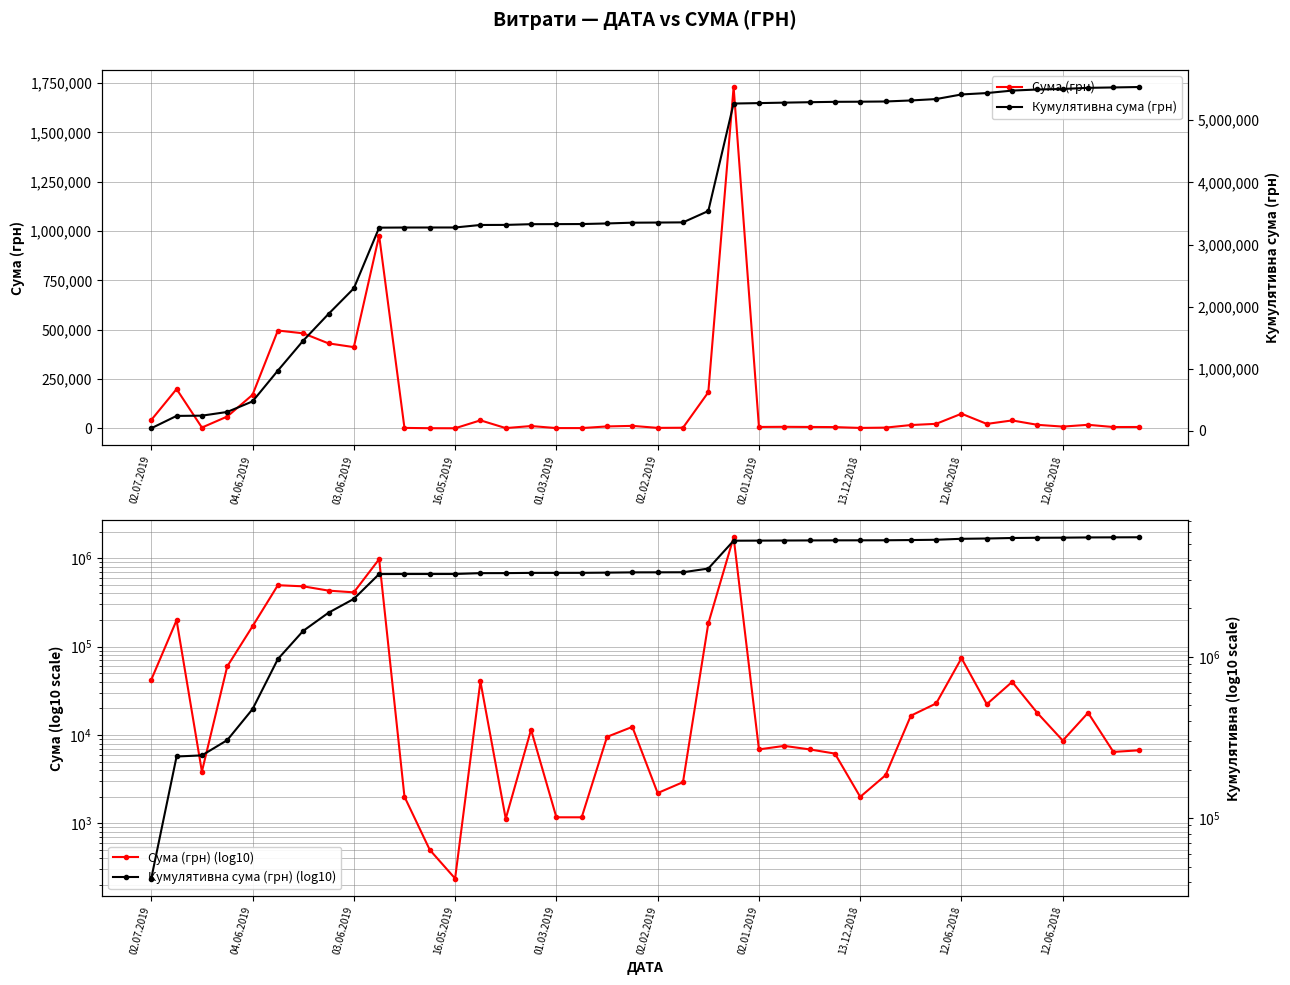

True or false: Сума (грн) (log10) and Сума (грн) intersect in this chart.

False